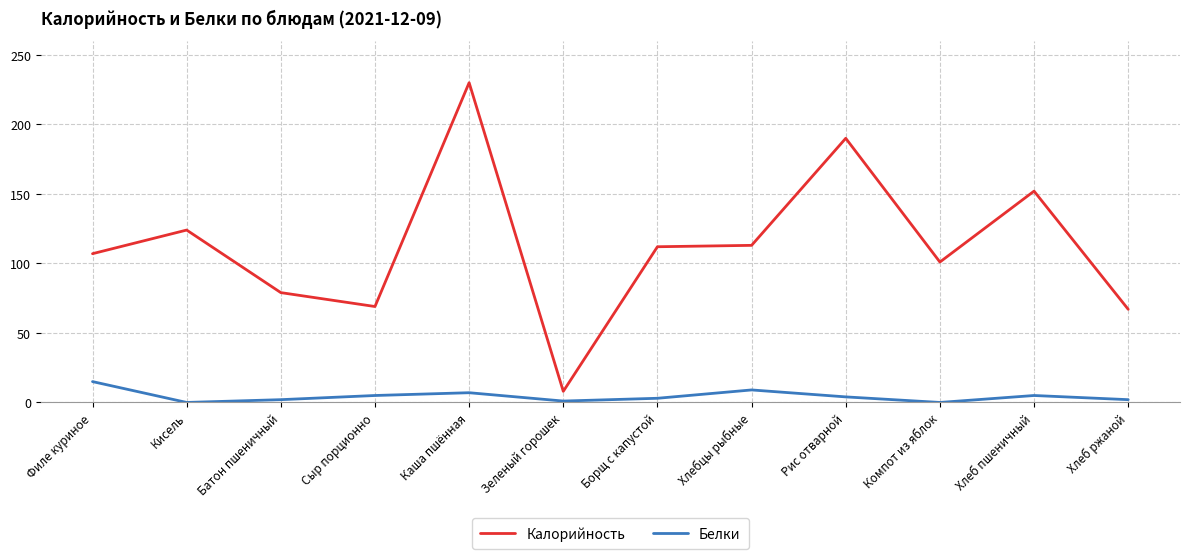

Which series has the largest range (max minus min)?

Калорийность